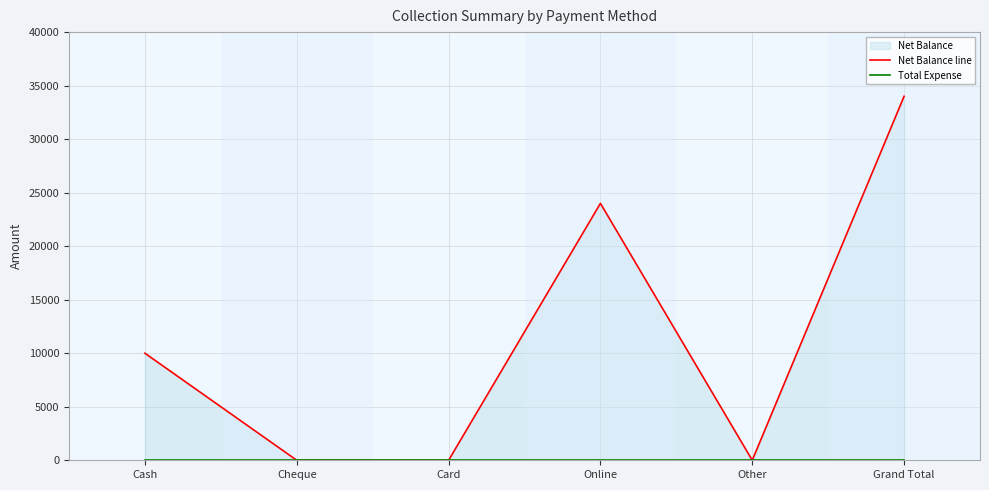

What is the average value of the Net Balance line series?

11333